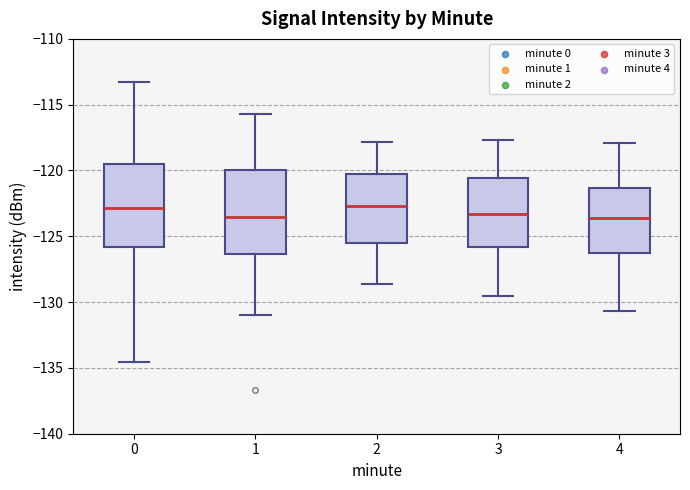

Reading left to right, transcribe this box plot: for each box, give where its median line is, the range the box spans, and where its two whiskers end, as read against the y-axis. The values are not printed on the chart, so give them approximately, as read against the axis.

0: median -123.0, box -126.0 to -119.5, whiskers -134.5 to -113.5
1: median -123.5, box -126.5 to -120.0, whiskers -131.0 to -115.5
2: median -122.5, box -125.5 to -120.5, whiskers -128.5 to -118.0
3: median -123.5, box -126.0 to -120.5, whiskers -129.5 to -117.5
4: median -123.5, box -126.5 to -121.5, whiskers -130.5 to -118.0